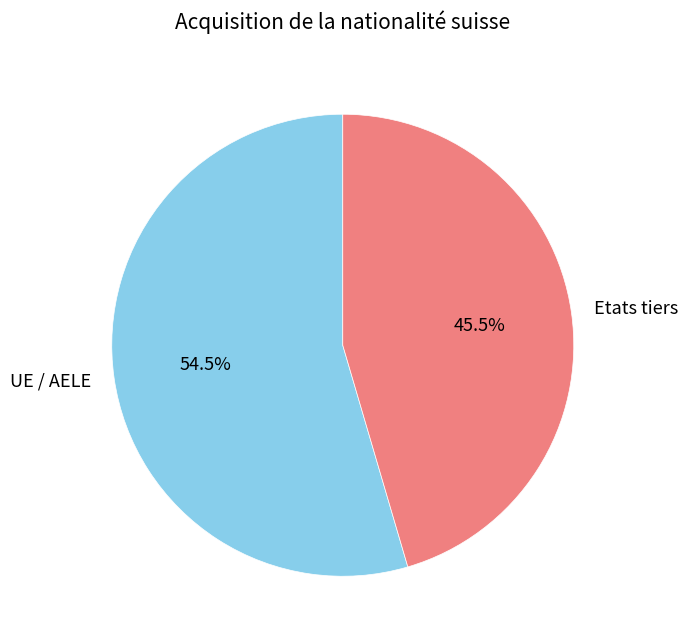

To the nearest percent, what is the difference between the largest and smallest slice percentages?

9%